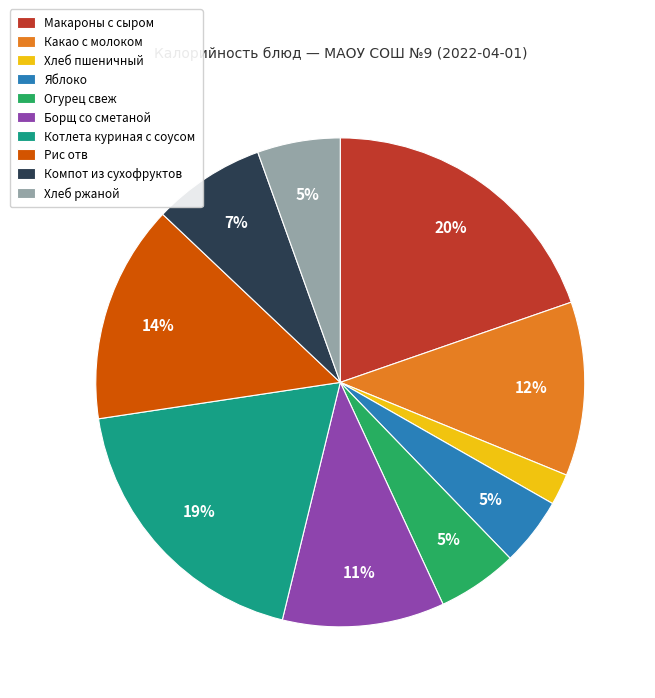

Is the sum of Котлета куриная с соусом and Хлеб ржаной greater than half?

No